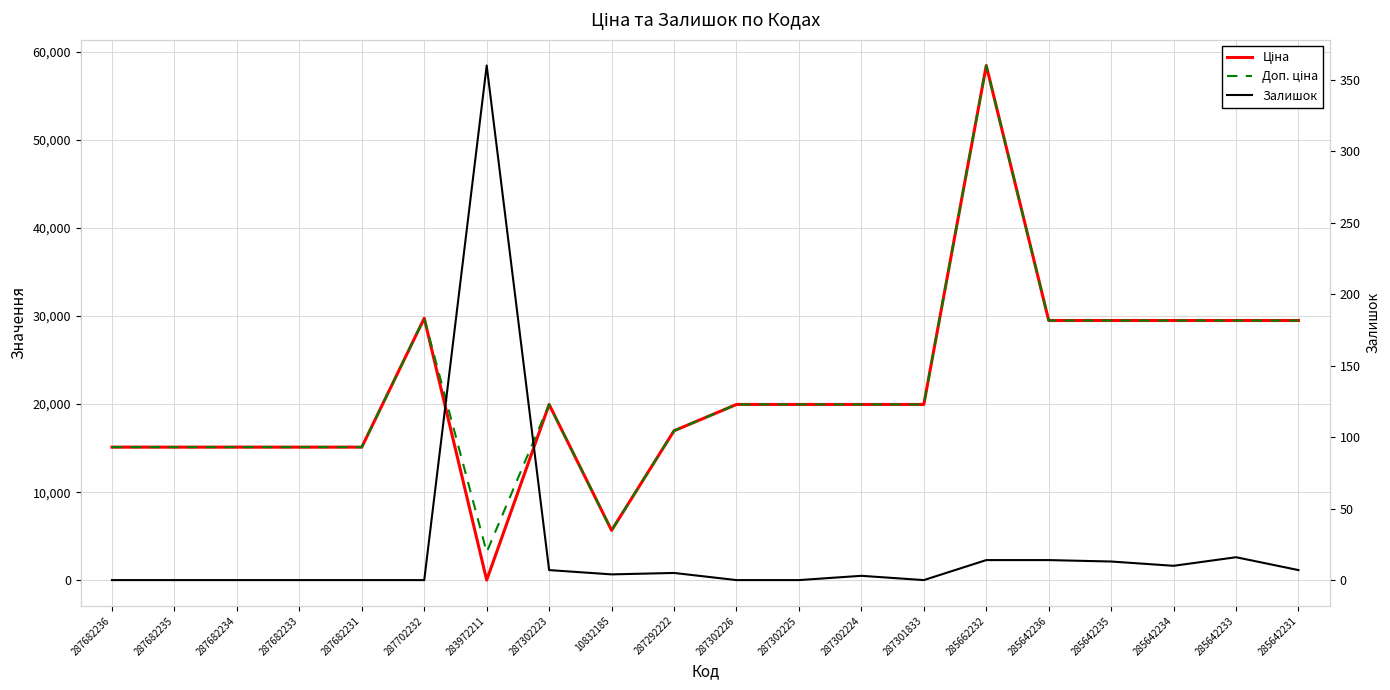

The Залишок series shows 150.9 at 287682235. True or false?

False